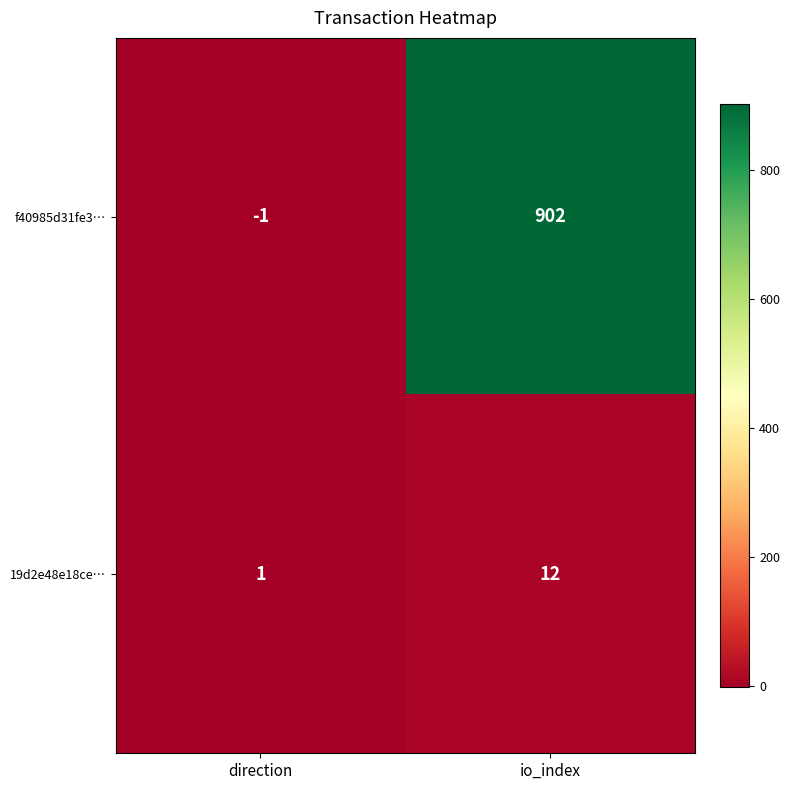

Reading left to right, transcribe all the data shown in this chart.

f40985d31fe3…: direction=-1	io_index=902
19d2e48e18ce…: direction=1	io_index=12